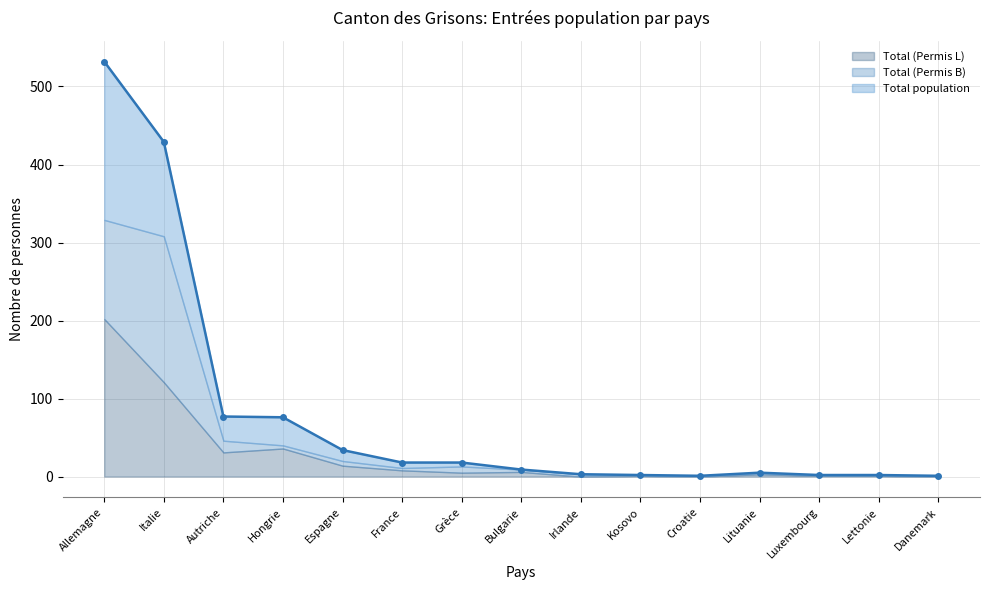

What is the difference between the second highest and second lowest values in the Total (Permis B) series?

307